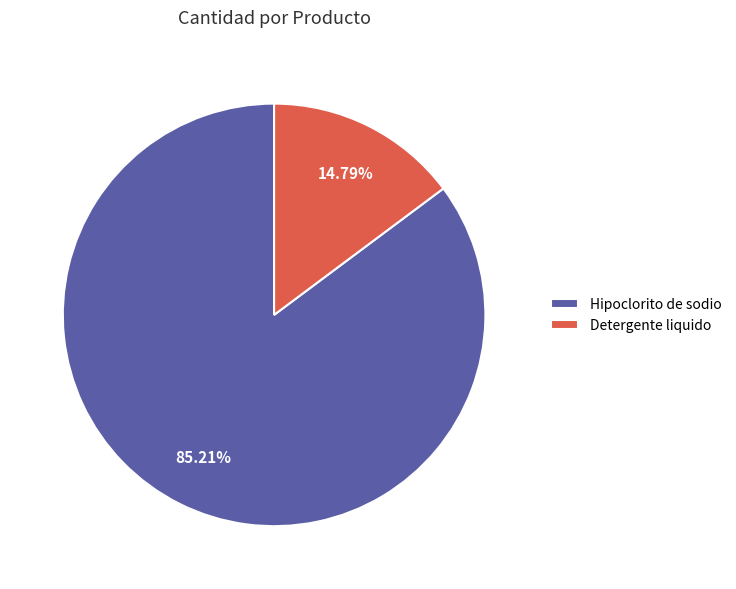

Between Detergente liquido and Hipoclorito de sodio, which is larger?

Hipoclorito de sodio